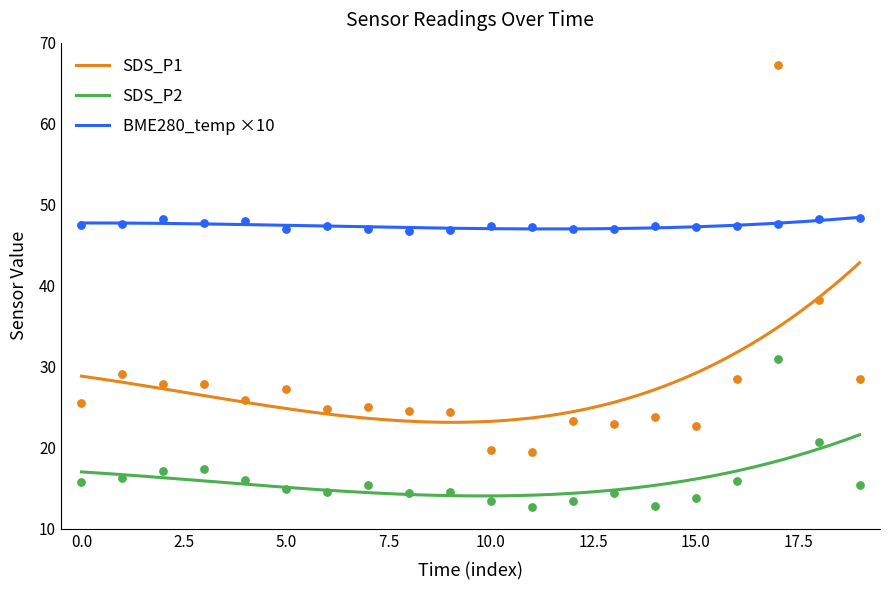

Which series reaches the maximum Y coordinate?

SDS_P1